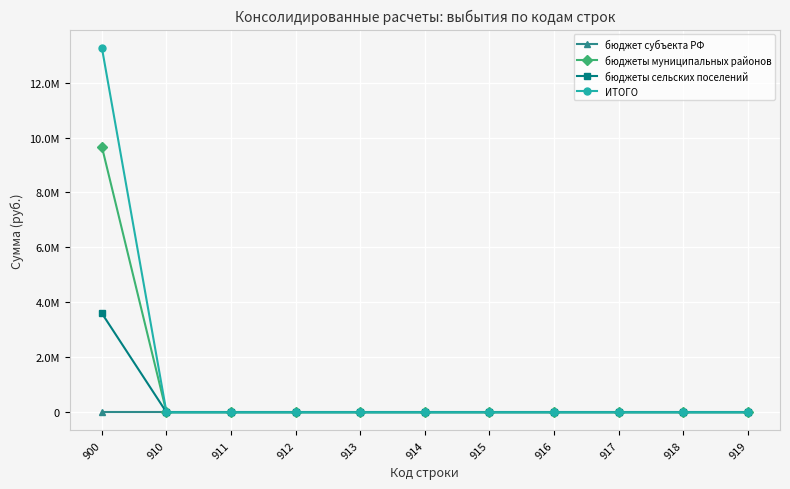

At 919, list the series in order from largest to smallest.

бюджет субъекта РФ, бюджеты муниципальных районов, бюджеты сельских поселений, ИТОГО